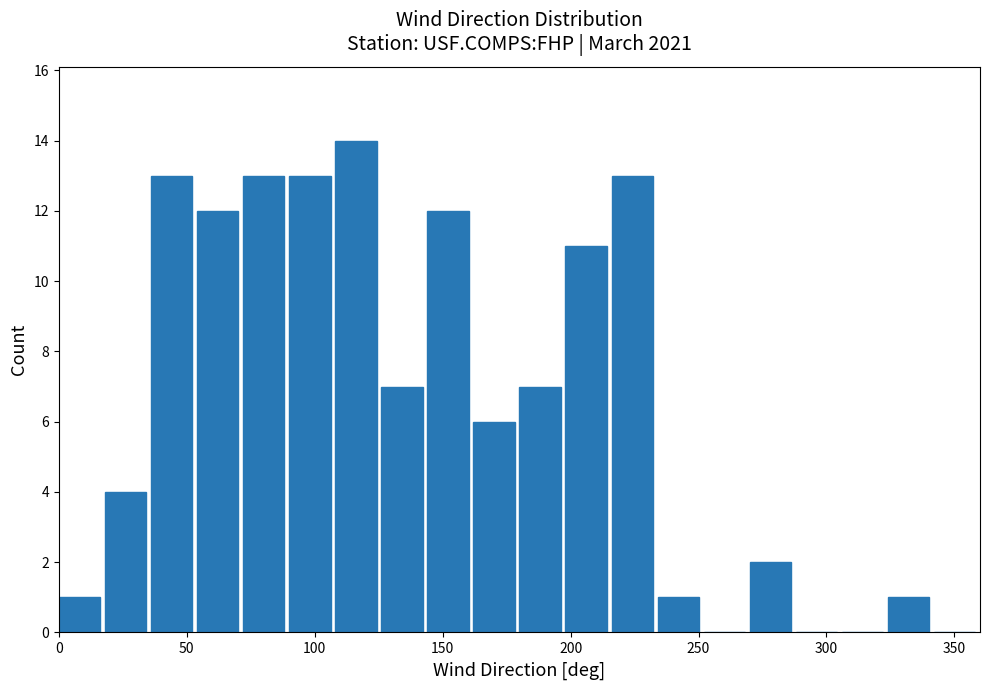

Around what value on the x-axis is the tallest bar? Give the approximate position of its centre, as read against the axis.

115